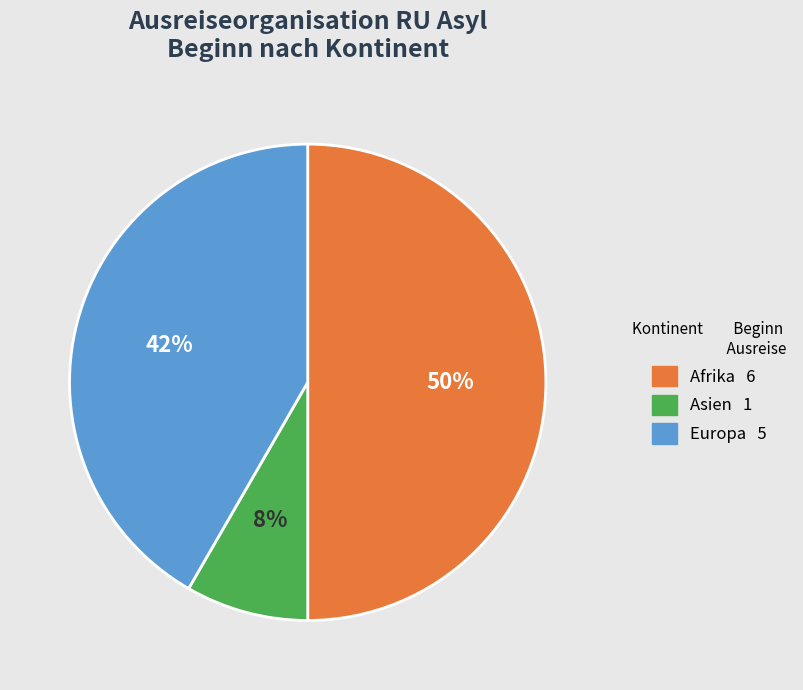

To the nearest percent, what is the difference between the largest and smallest slice percentages?

42%